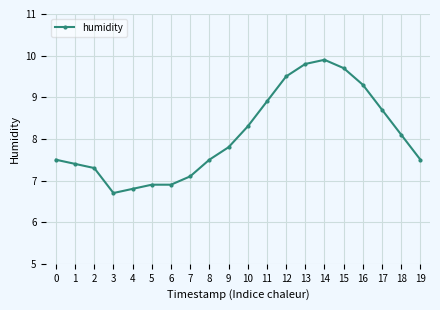

How many values are below 7?

4